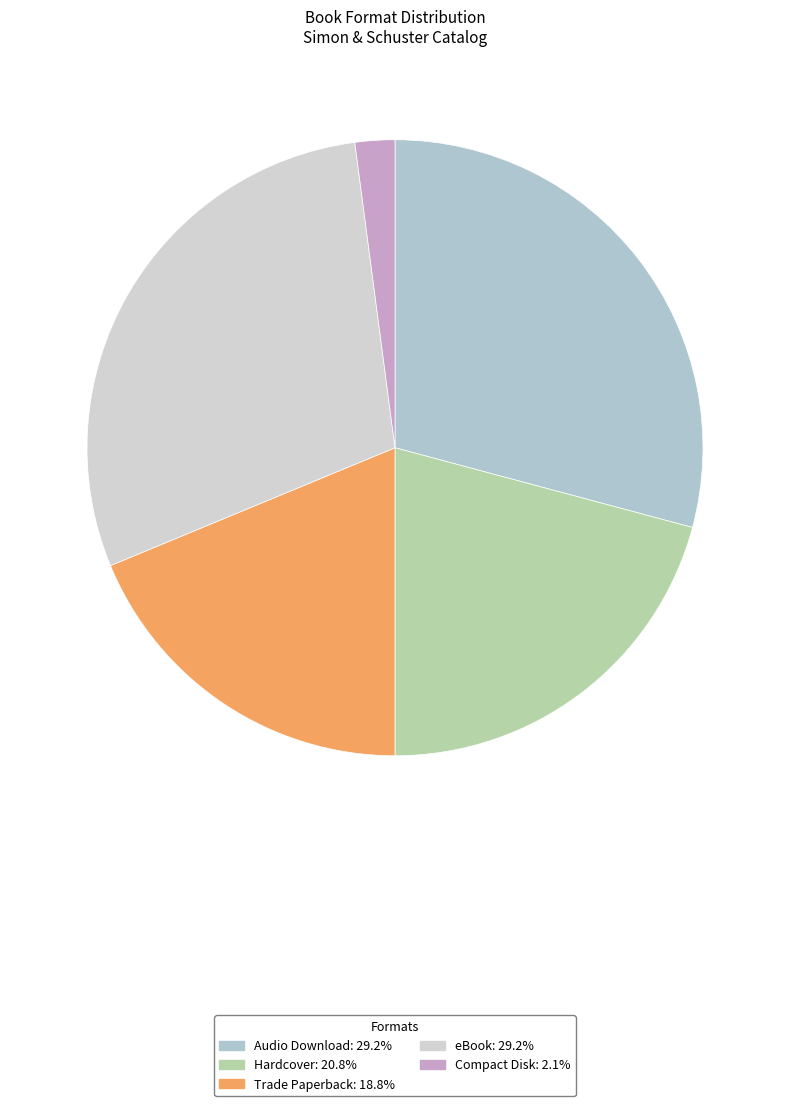

To the nearest percent, what percentage of the pie is Compact Disk?

2%